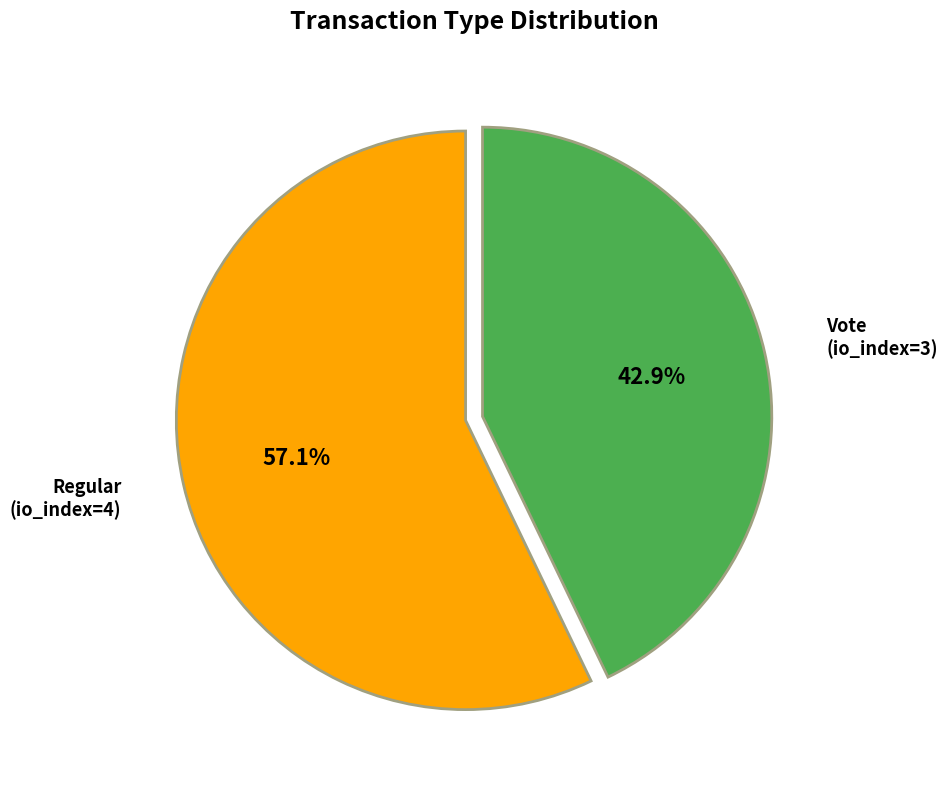

What portion of the pie excludes Regular (io_index=4)?

42.9%